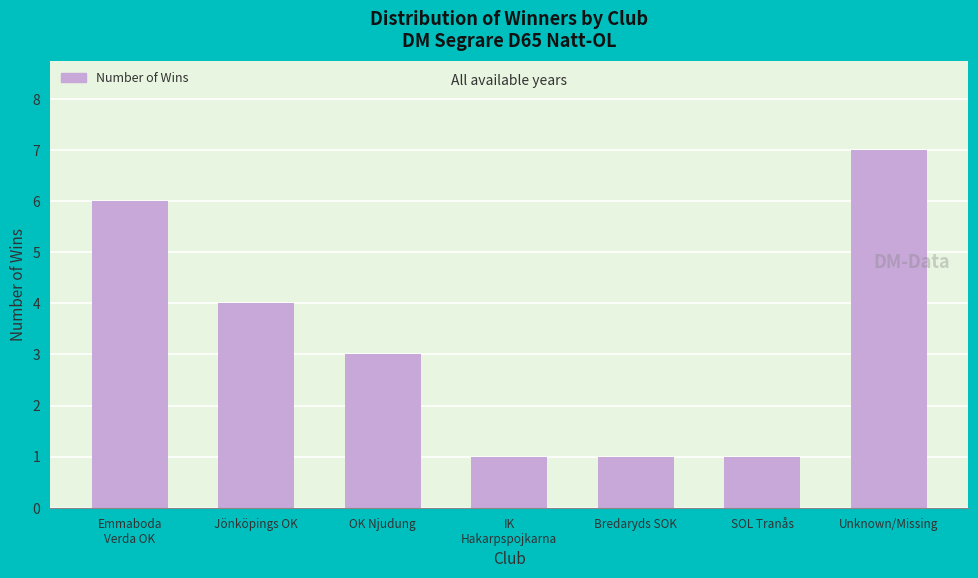

Reading right to left, what are all the values shown in this chart?

7	1	1	1	3	4	6